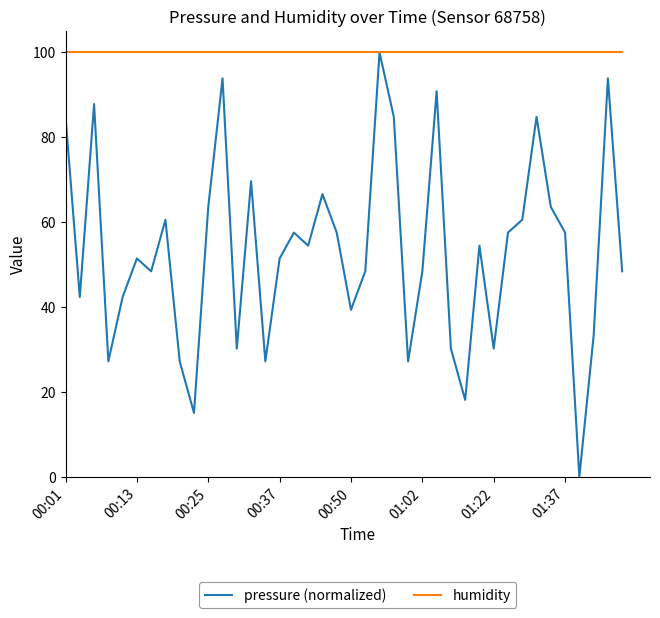

Which series has the widest spread of values?

pressure (normalized)